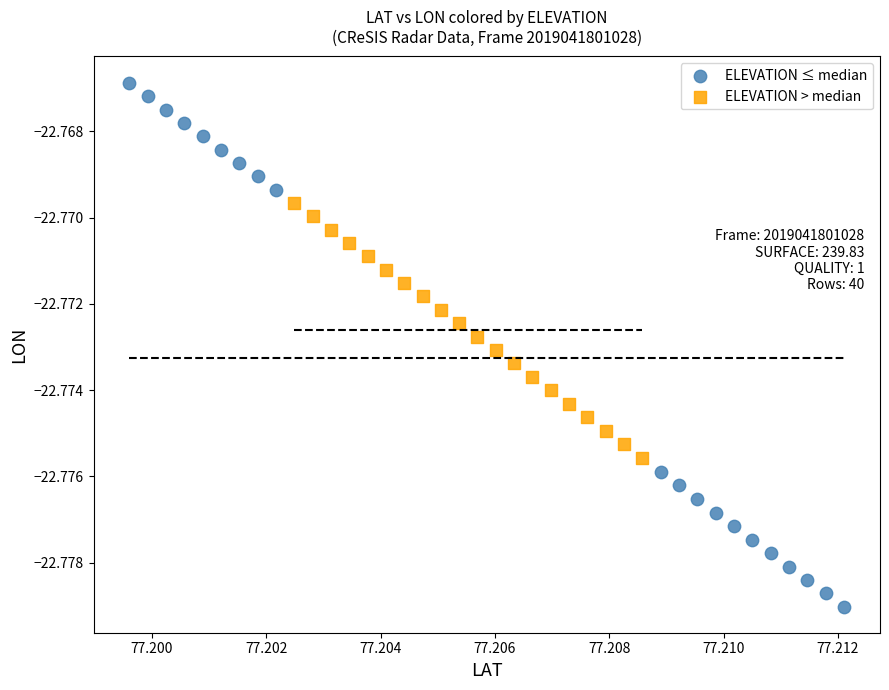

Which series has the widest spread of Y values?

ELEVATION ≤ median